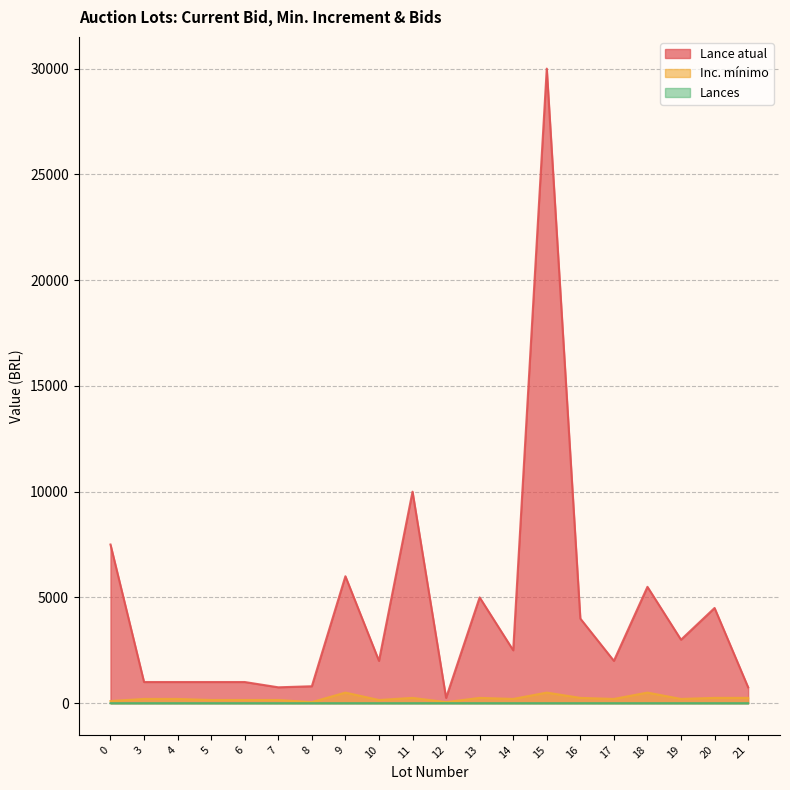

Does the chart display data point markers on the line(s)?

No